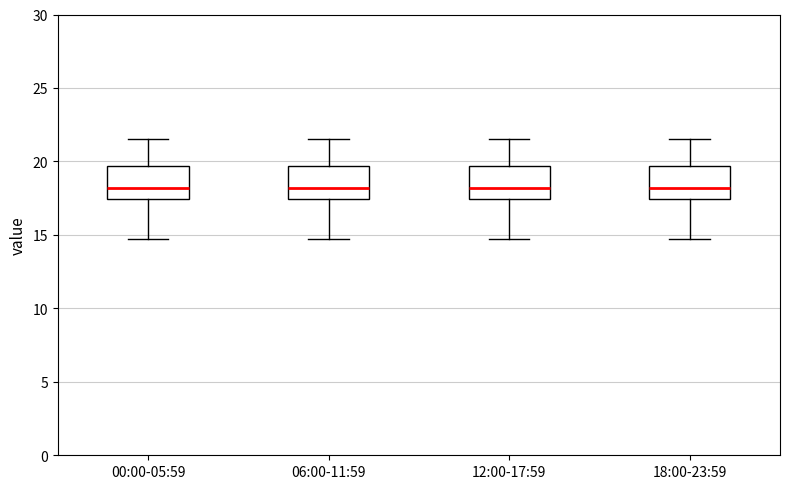

Reading left to right, transcribe this box plot: for each box, give where its median line is, the range the box spans, and where its two whiskers end, as read against the y-axis. The values are not printed on the chart, so give them approximately, as read against the axis.

00:00-05:59: median 18.0, box 17.5 to 19.5, whiskers 14.5 to 21.5
06:00-11:59: median 18.0, box 17.5 to 19.5, whiskers 14.5 to 21.5
12:00-17:59: median 18.0, box 17.5 to 19.5, whiskers 14.5 to 21.5
18:00-23:59: median 18.0, box 17.5 to 19.5, whiskers 14.5 to 21.5